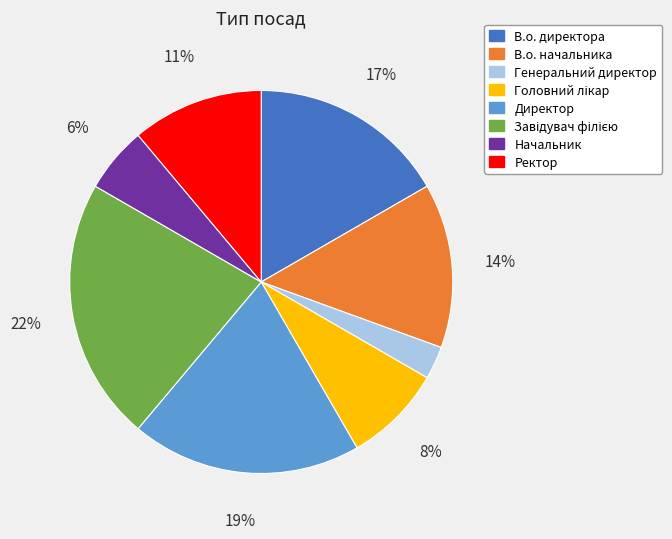

What percentage is the Ректор slice, to the nearest percent?

11%